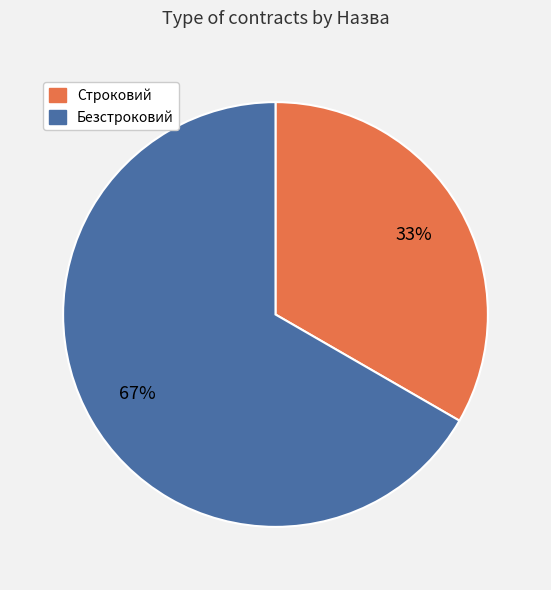

What is the smallest slice in the pie chart?

Строковий